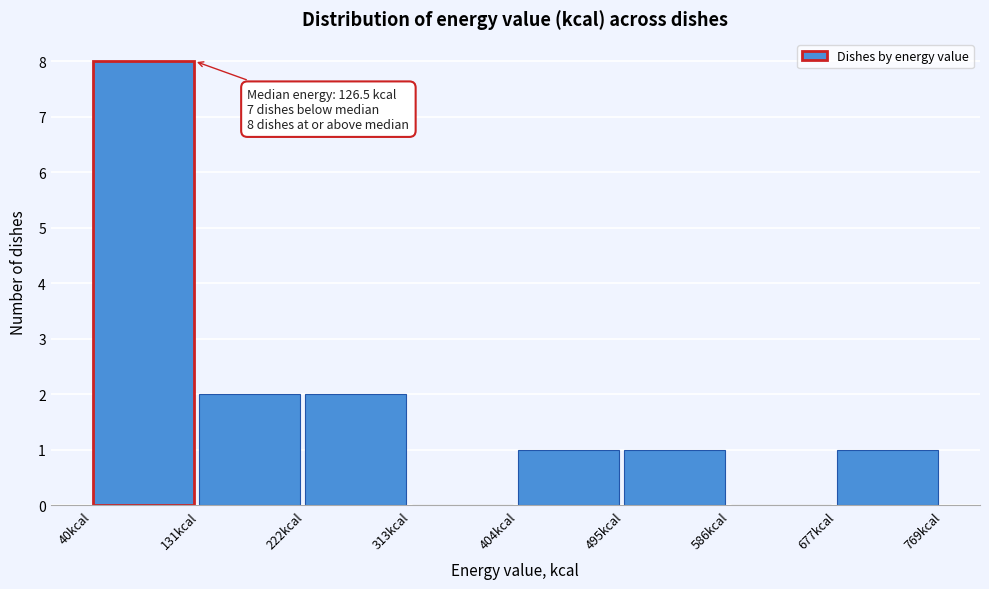

Which range on the x-axis has the tallest bar?

40 to 130